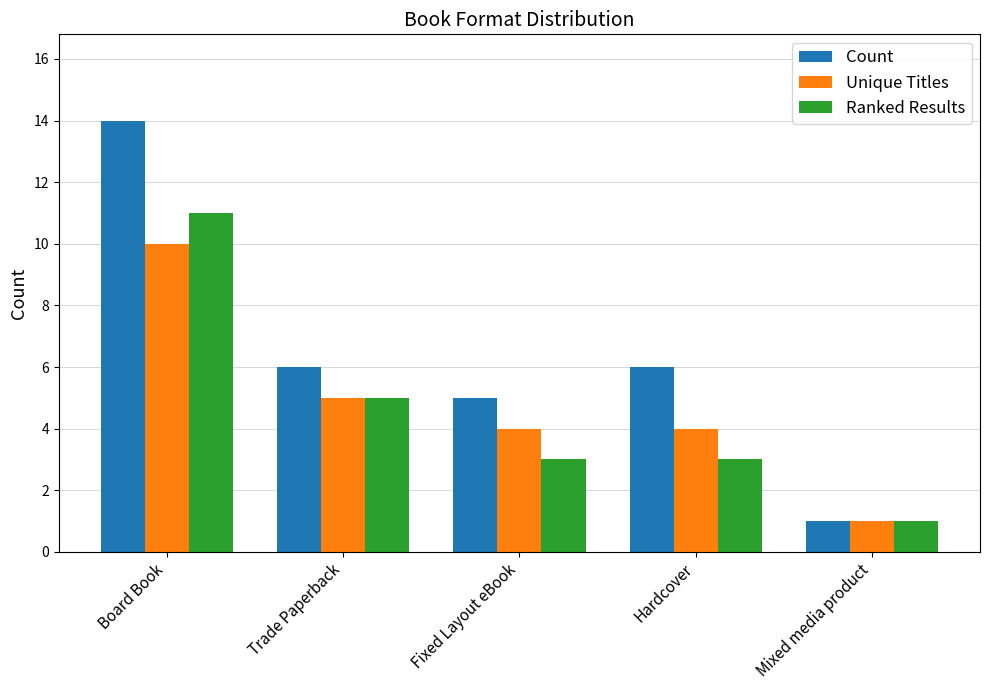

Between Hardcover and Mixed media product, which series saw the biggest shift?

Count